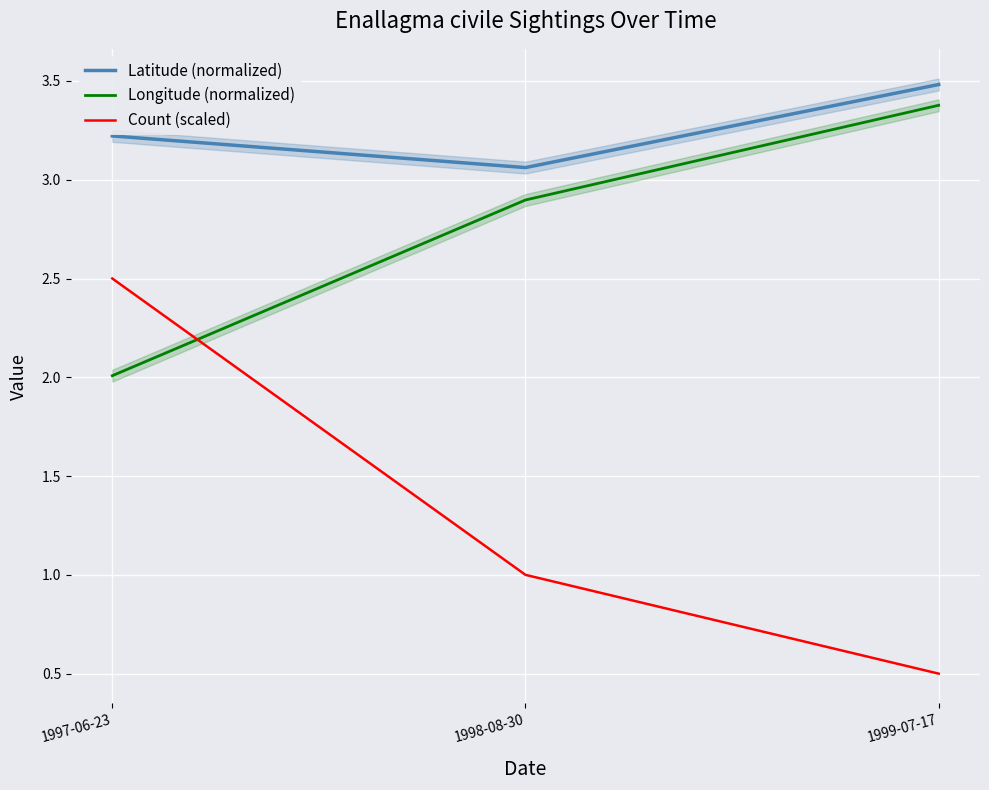

What is the minimum value shown in the chart?

0.5